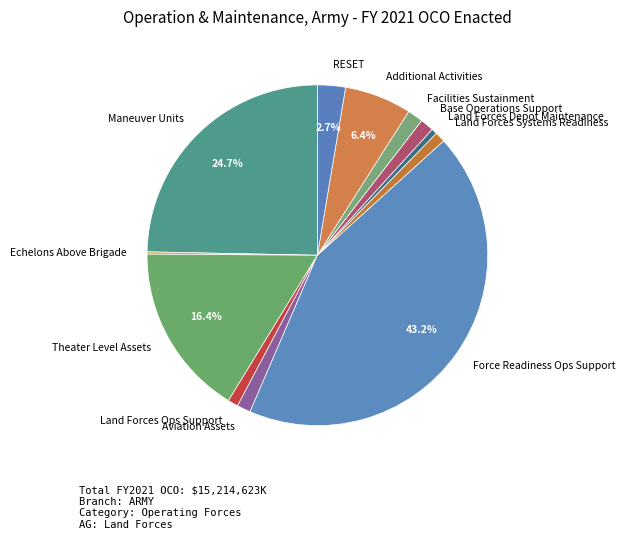

Is there a majority slice in this chart?

No